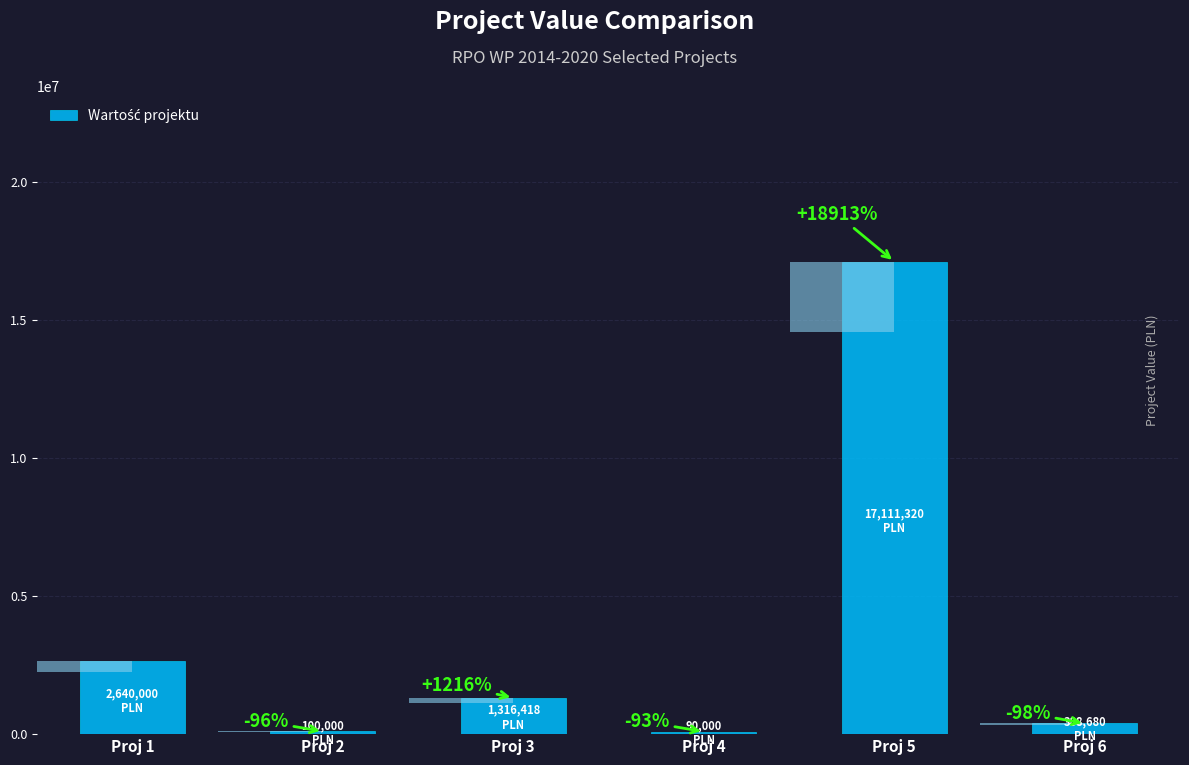

How many data points are above 1316418?

2